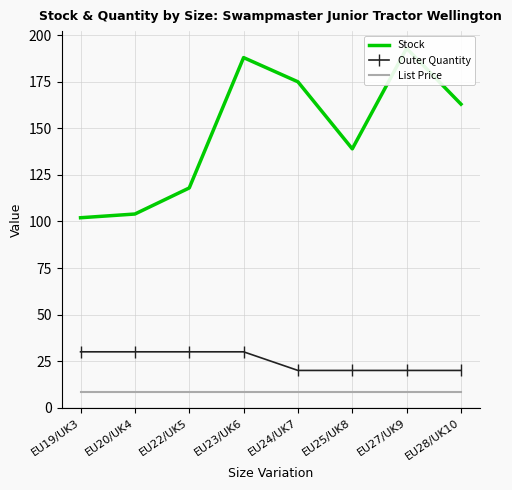

At which label is Outer Quantity closest to 25?

EU19/UK3